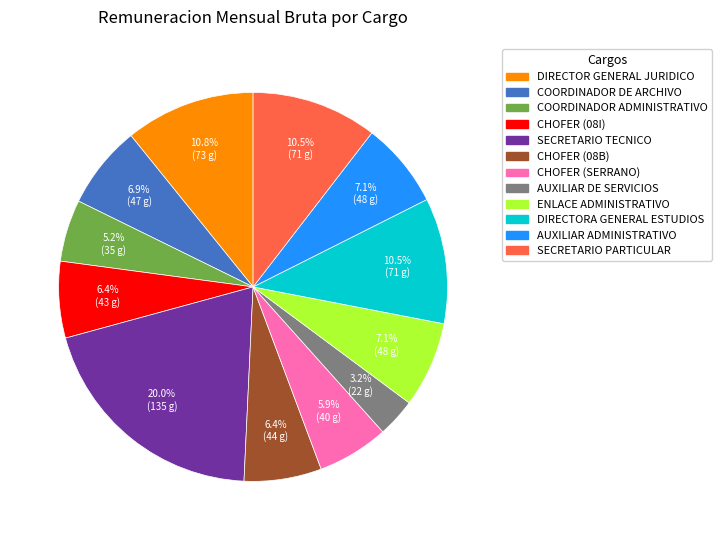

Is it true that ENLACE ADMINISTRATIVO is 1% of the pie?

False